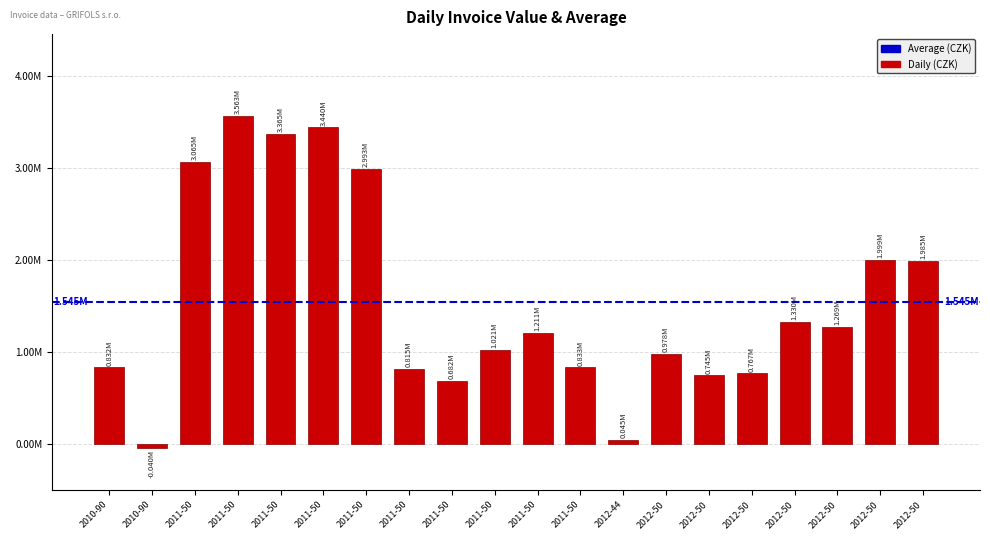

Does the chart contain any negative values?

Yes